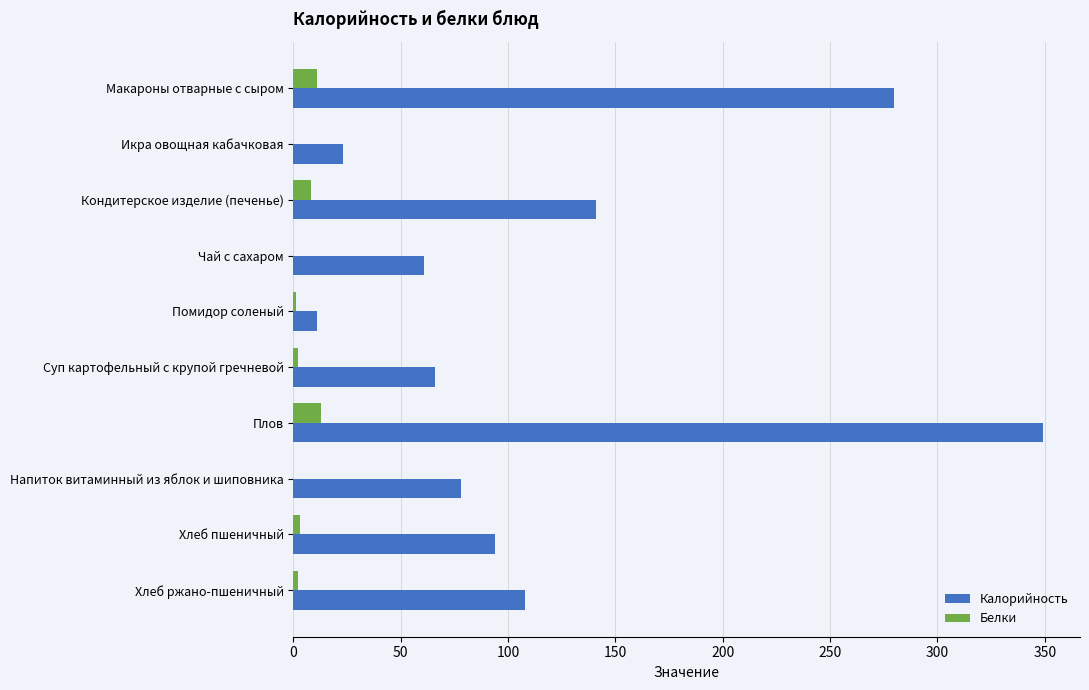

At which label is Калорийность closest to 180?

Кондитерское изделие (печенье)